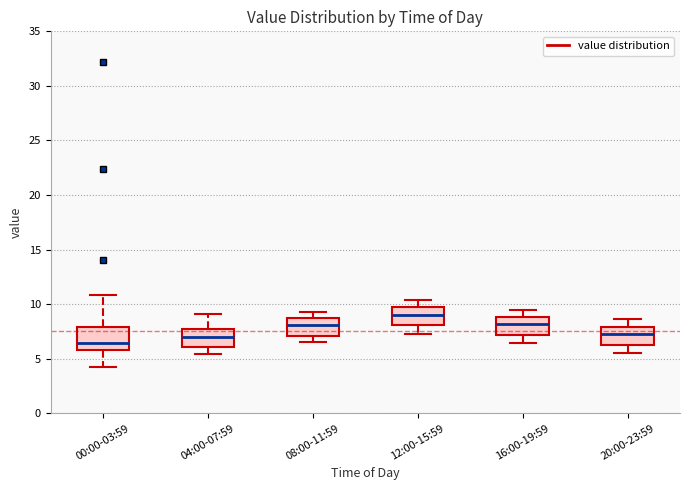

Which box's median line is the lowest?

00:00-03:59